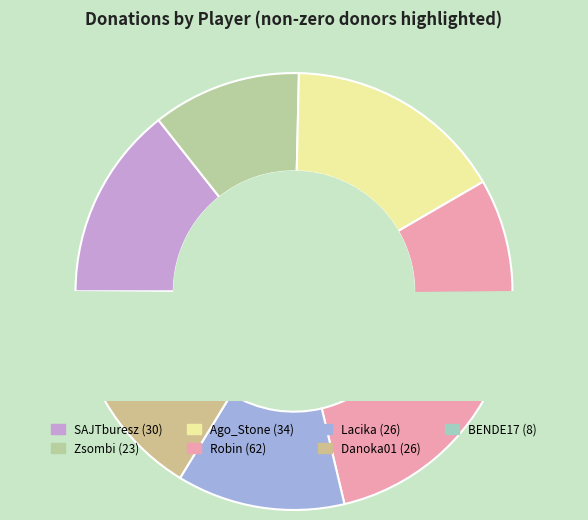

What is the largest slice in the pie chart?

Robin